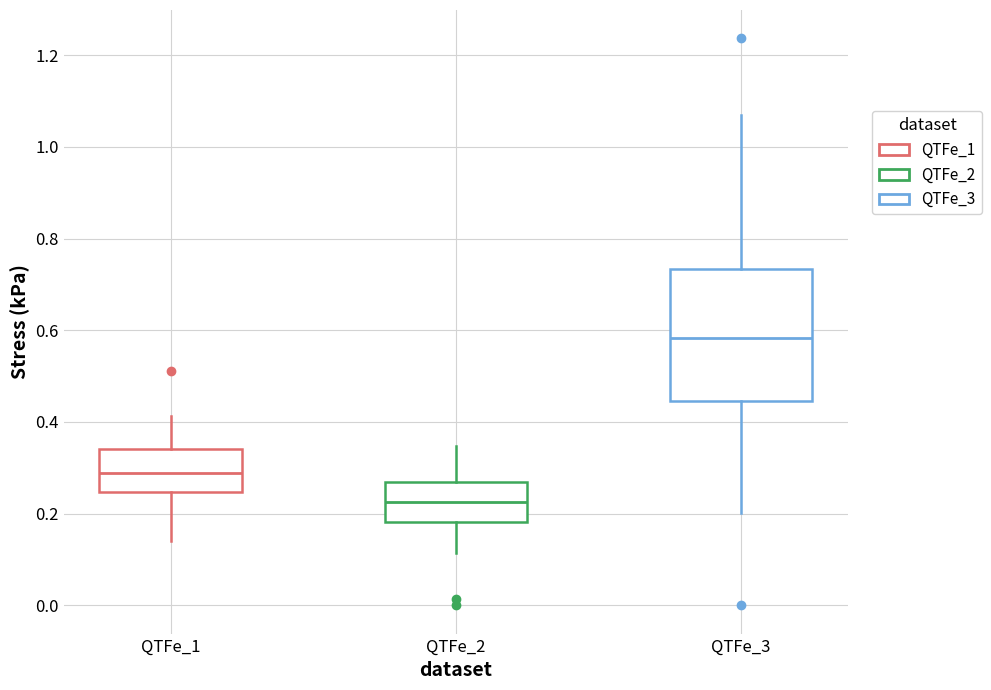

Which box's median line is the highest?

QTFe_3